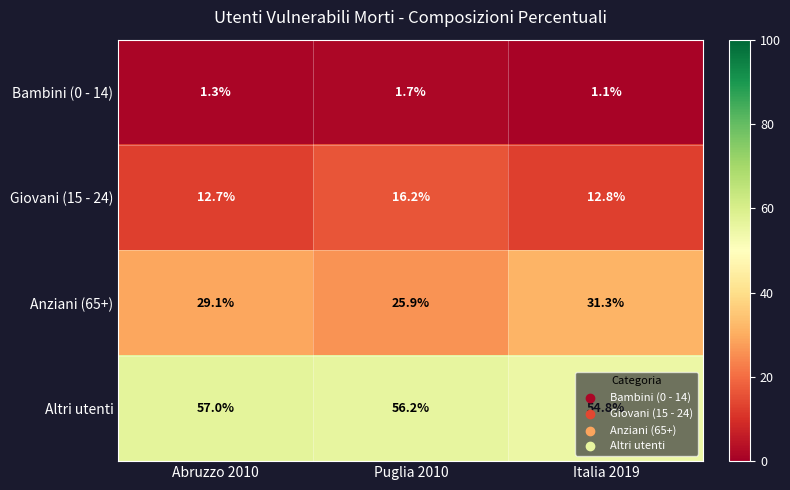

Which label corresponds to the smallest value in the chart?

Italia 2019